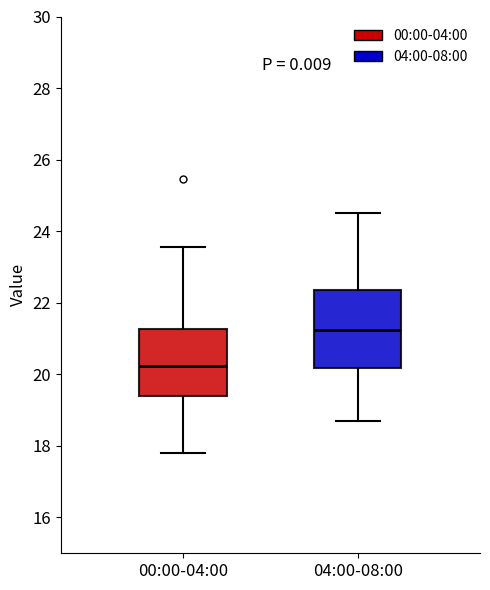

Which box's median line is the highest?

04:00-08:00